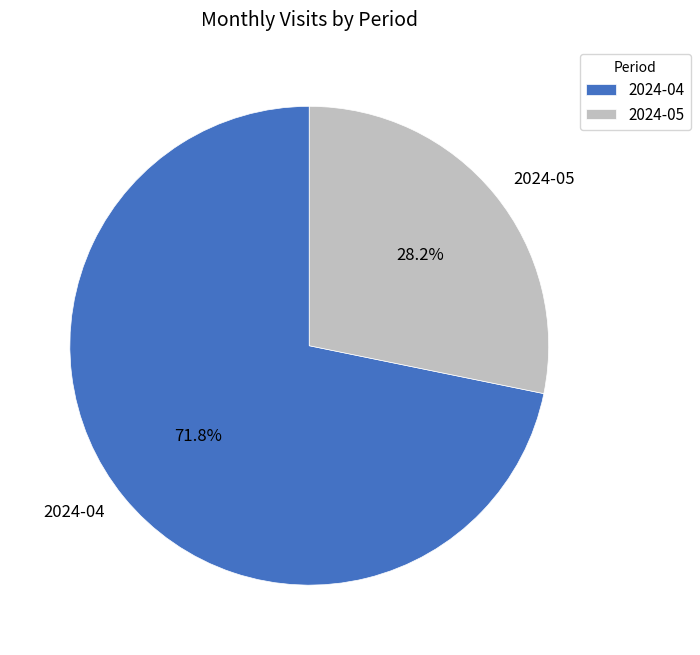

What percentage is the 2024-05 slice, to the nearest percent?

28%